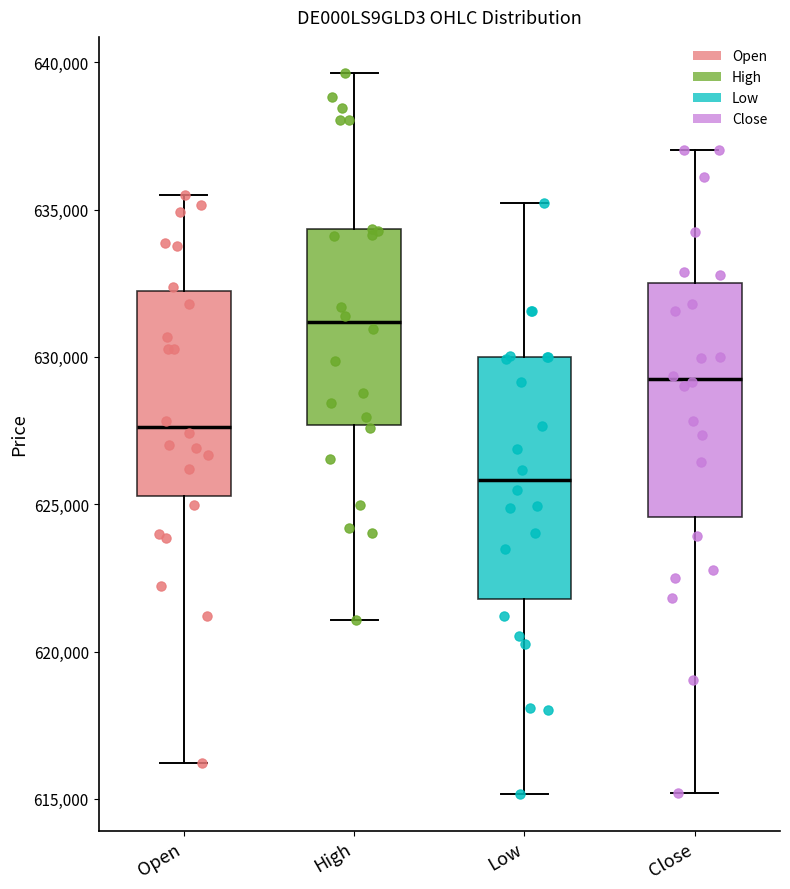

Where does the upper whisker of the box for Open end on the y-axis? The values are not printed on the chart, so give them approximately, as read against the axis.

635500